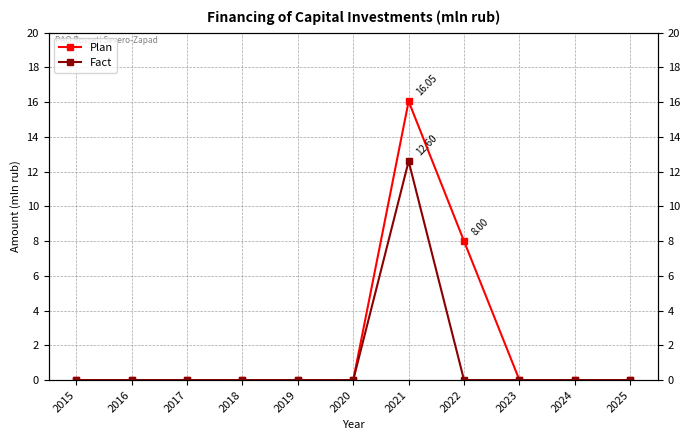

At which label does Fact reach its peak?

2021